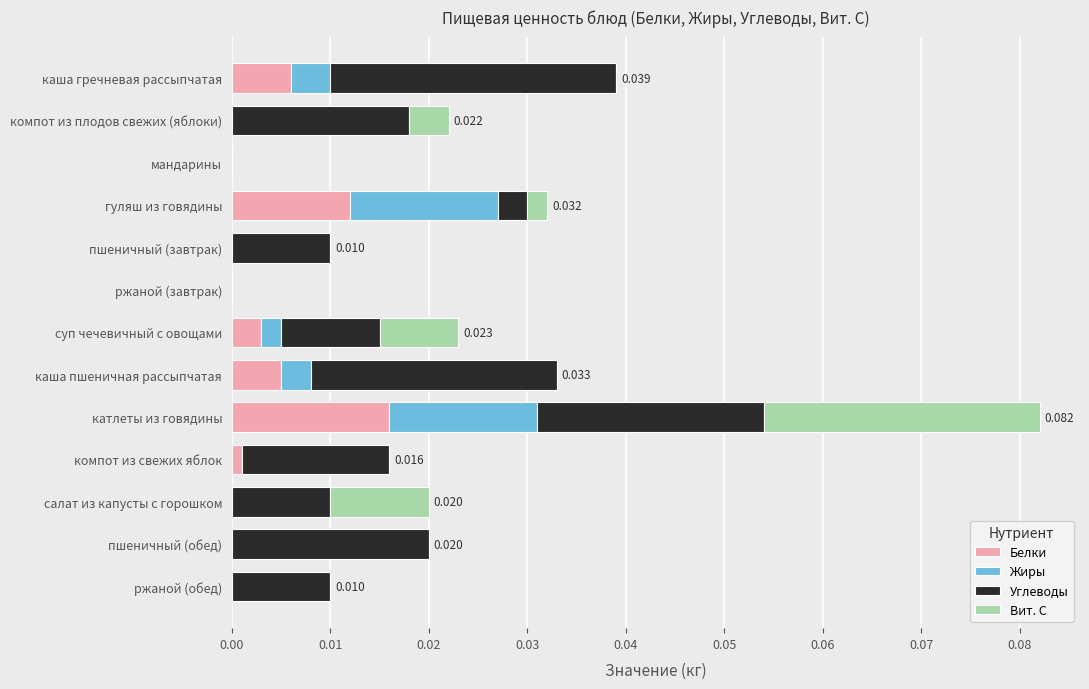

What are all the series names shown in the legend?

Белки, Жиры, Углеводы, Вит. С